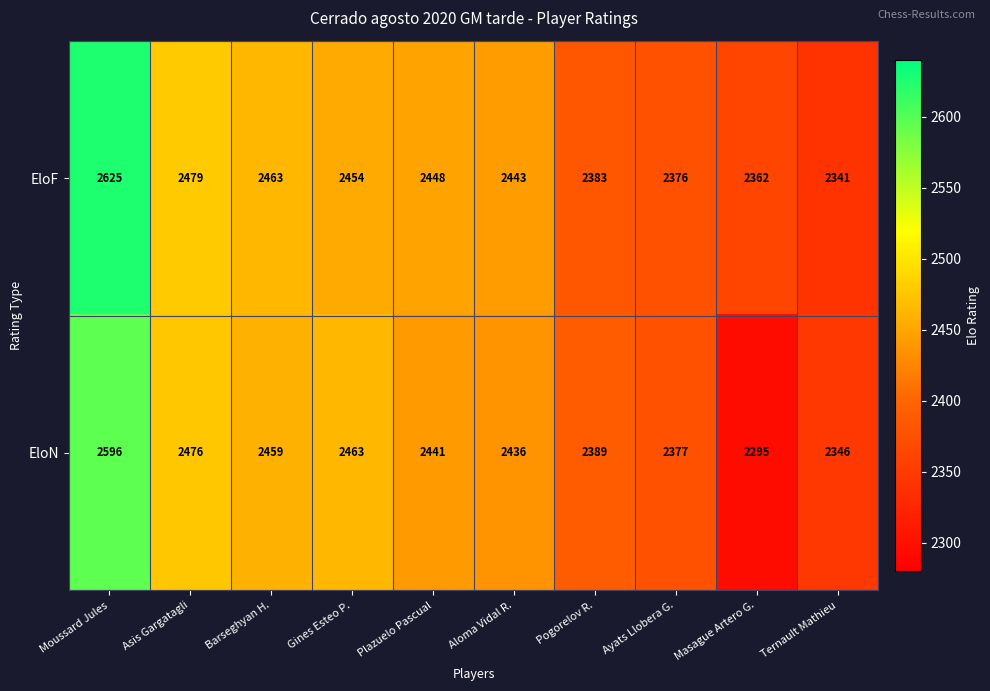

Rank the series by their average value, from highest to lowest.

EloF, EloN